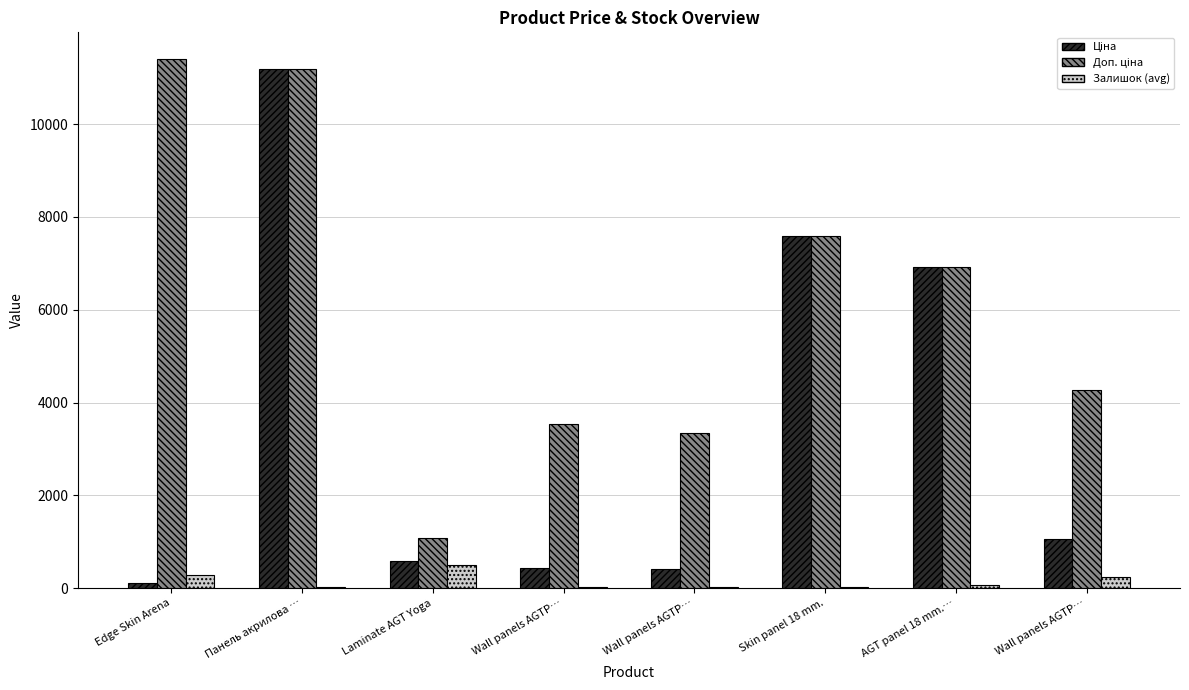

Does the chart contain stacked bars?

No